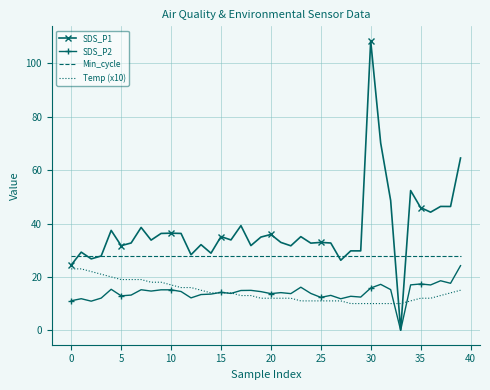

What are all the series names shown in the legend?

SDS_P1, SDS_P2, Min_cycle, Temp (x10)